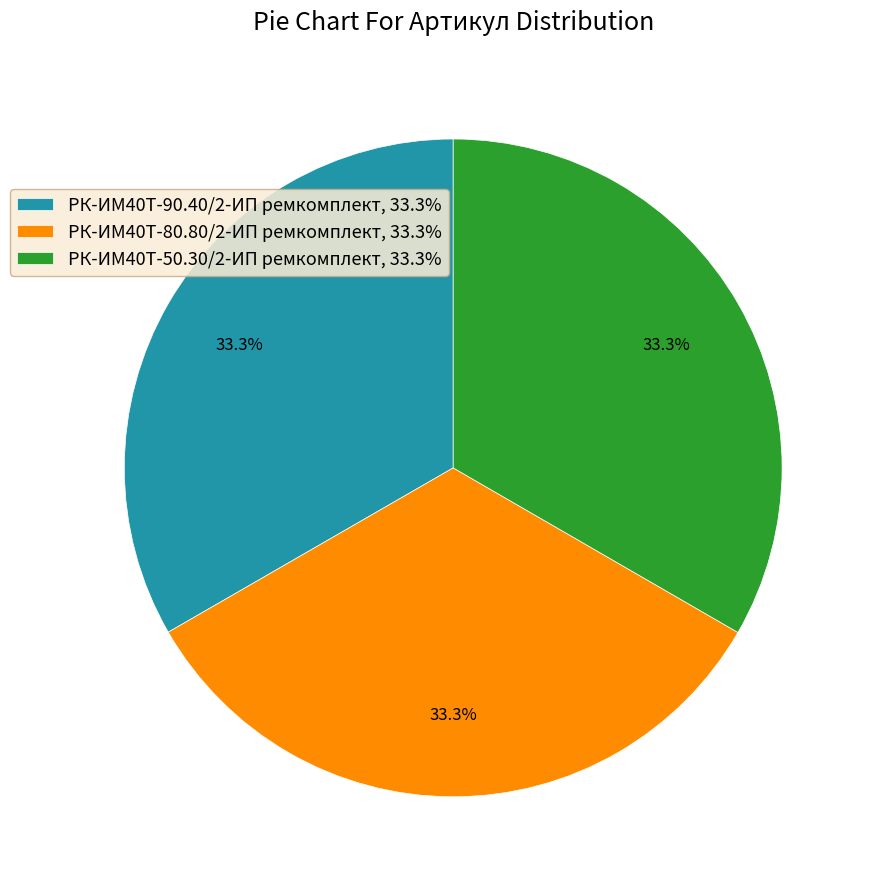

What is the ratio of the value at РК-ИМ40T-90.40/2-ИП ремкомплект, 33.3% to the value at РК-ИМ40T-50.30/2-ИП ремкомплект, 33.3%?

1.0